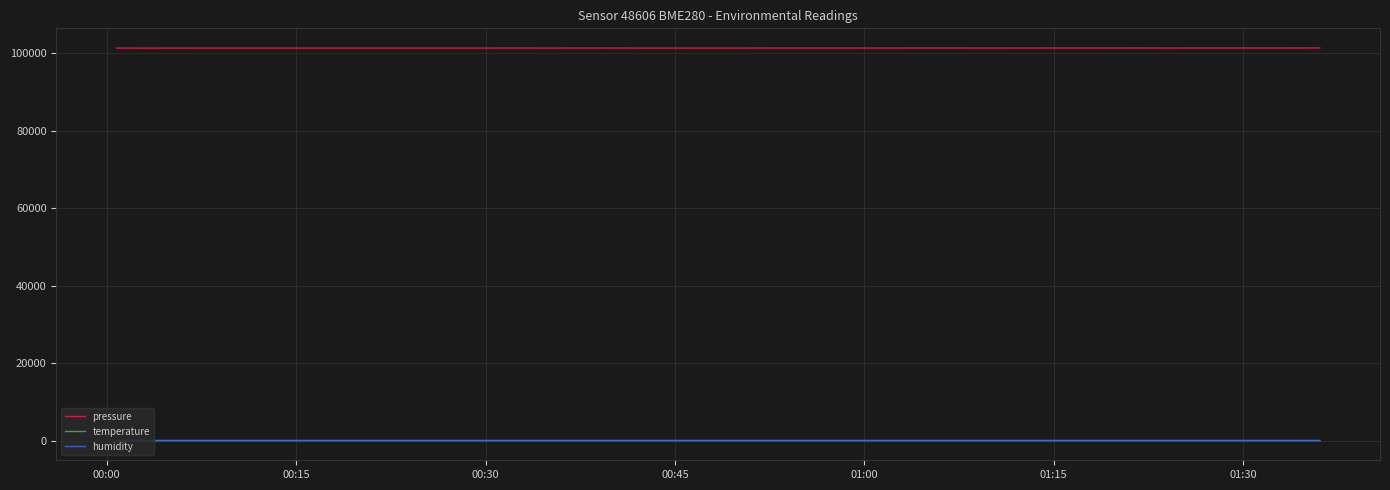

Which series has the largest range (max minus min)?

pressure